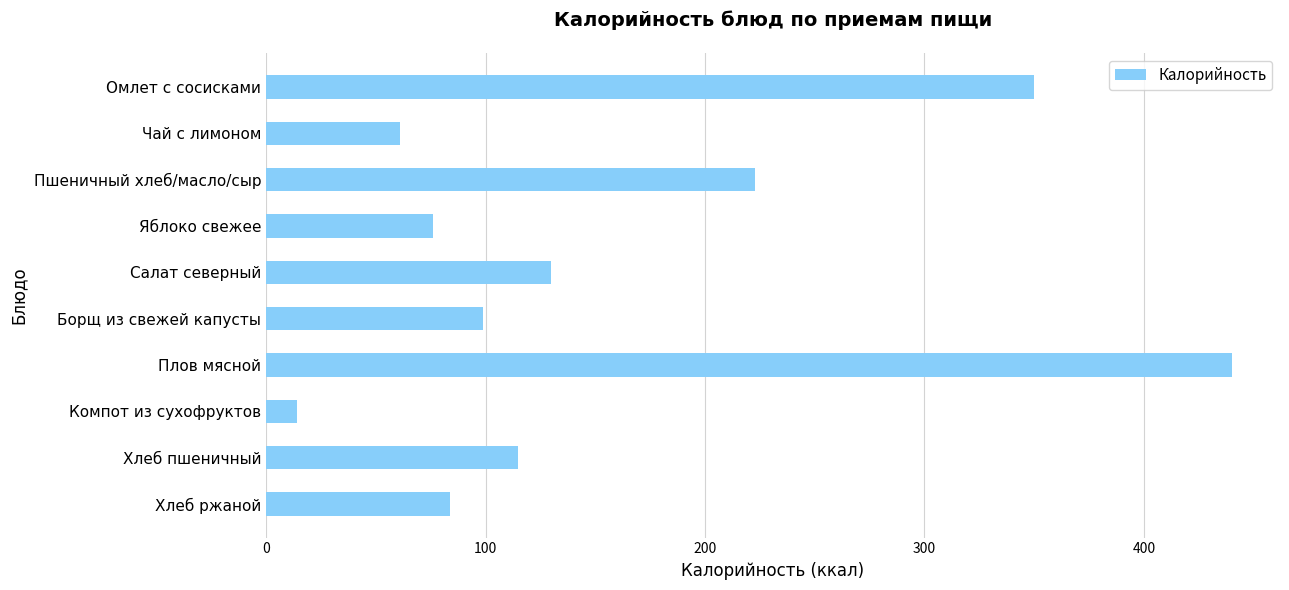

Which category has the lowest value across all series?

Компот из сухофруктов